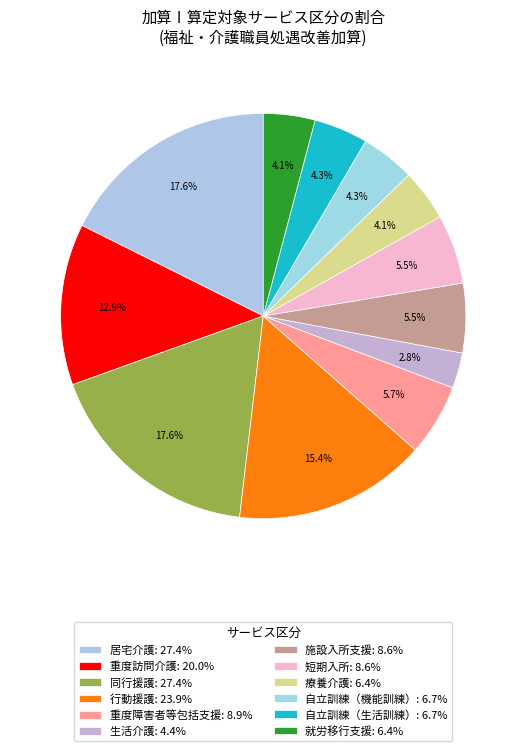

To the nearest percent, what portion does 生活介護 represent?

3%